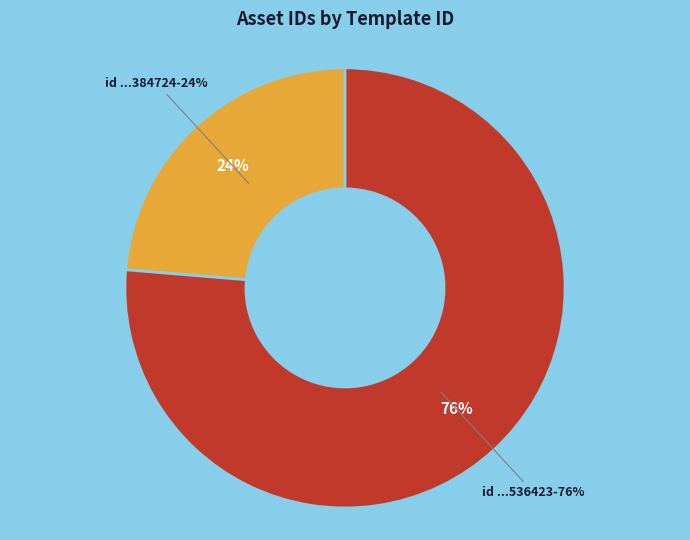

Is it true that 1099527384724 is 24% of the pie?

True